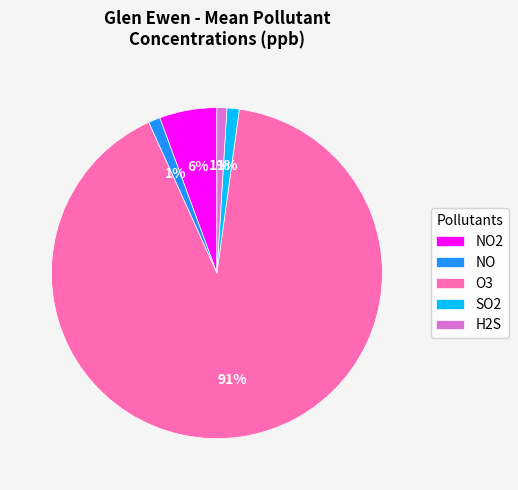

To the nearest percent, what is the combined percentage of NO and SO2?

2%